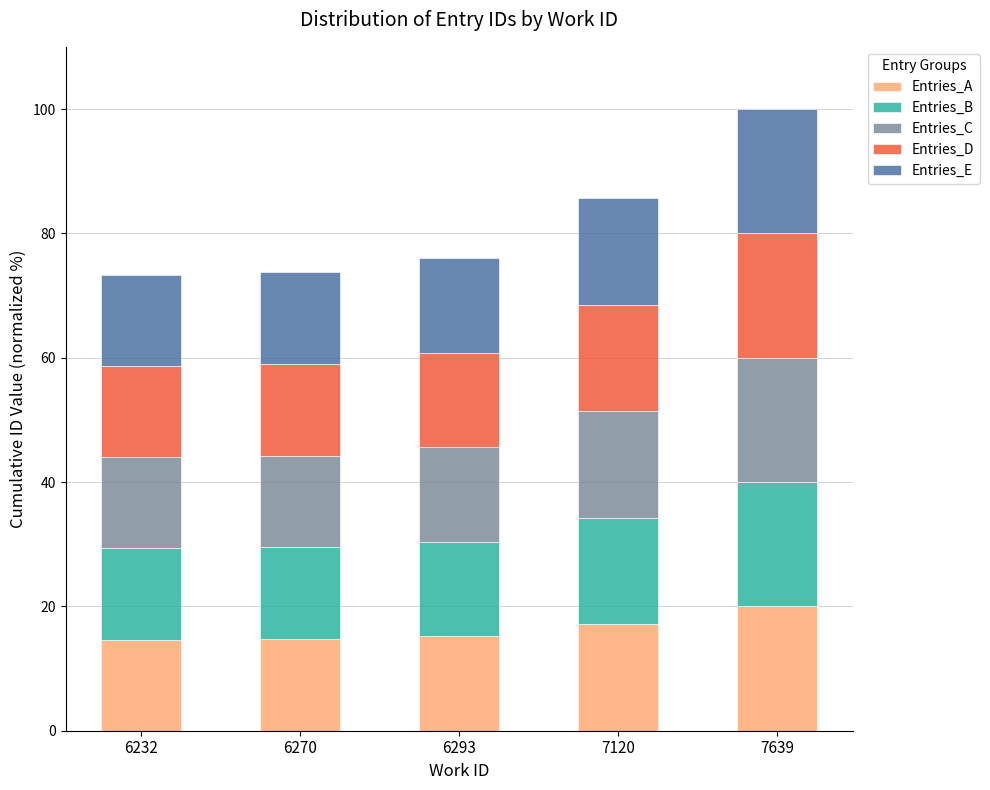

What is the lowest value of the Entries_A series?

14.7